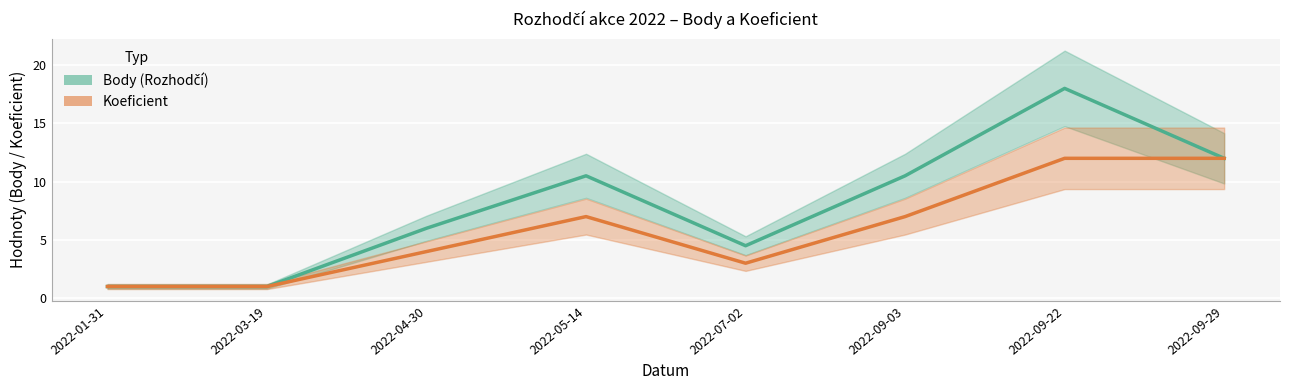

Is the value of Body at 2022-05-14 greater than the value of Koeficient at 2022-04-30?

Yes